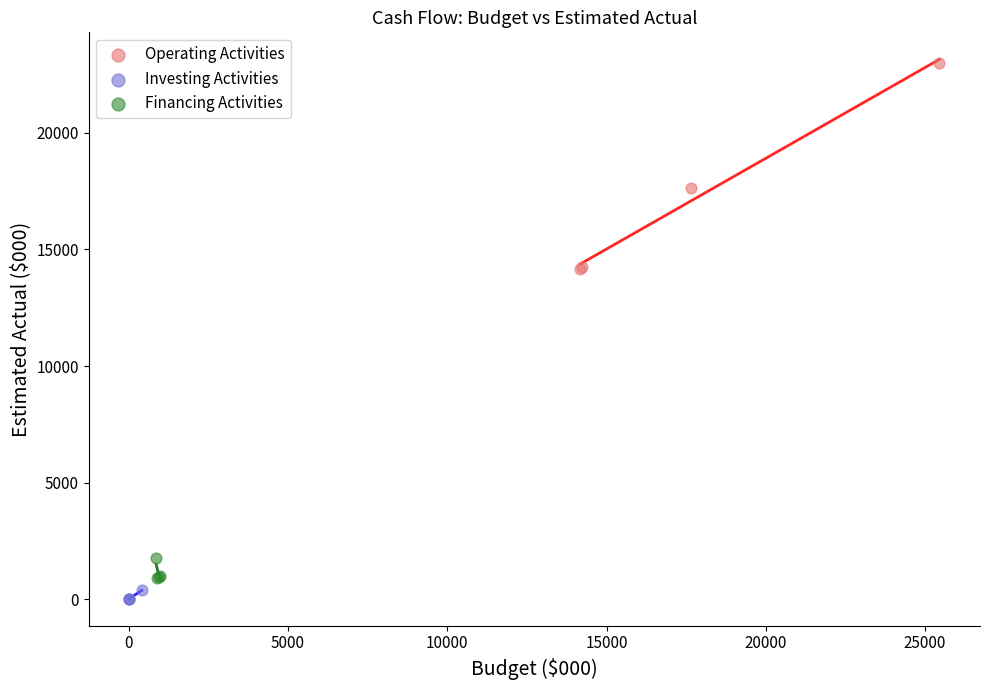

Which series contains the highest Y value?

Operating Activities